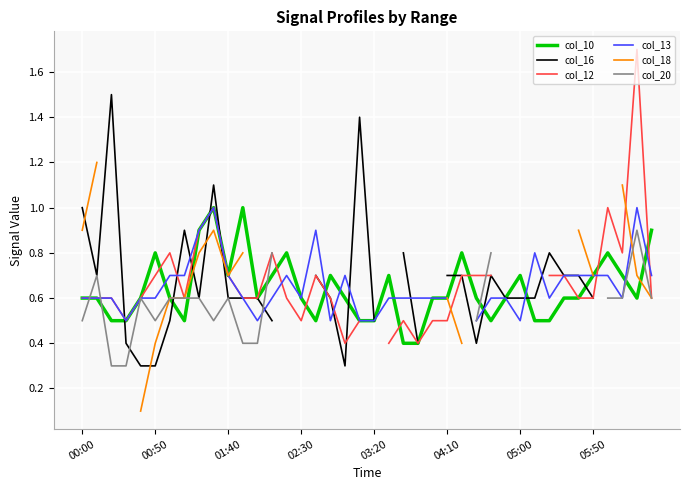

How many series are shown in this chart?

6